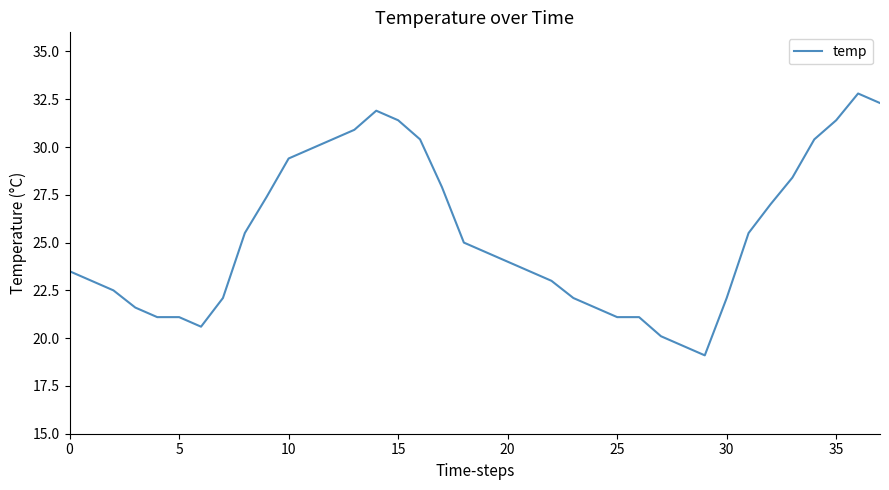

What is the maximum value shown in the chart?

32.8